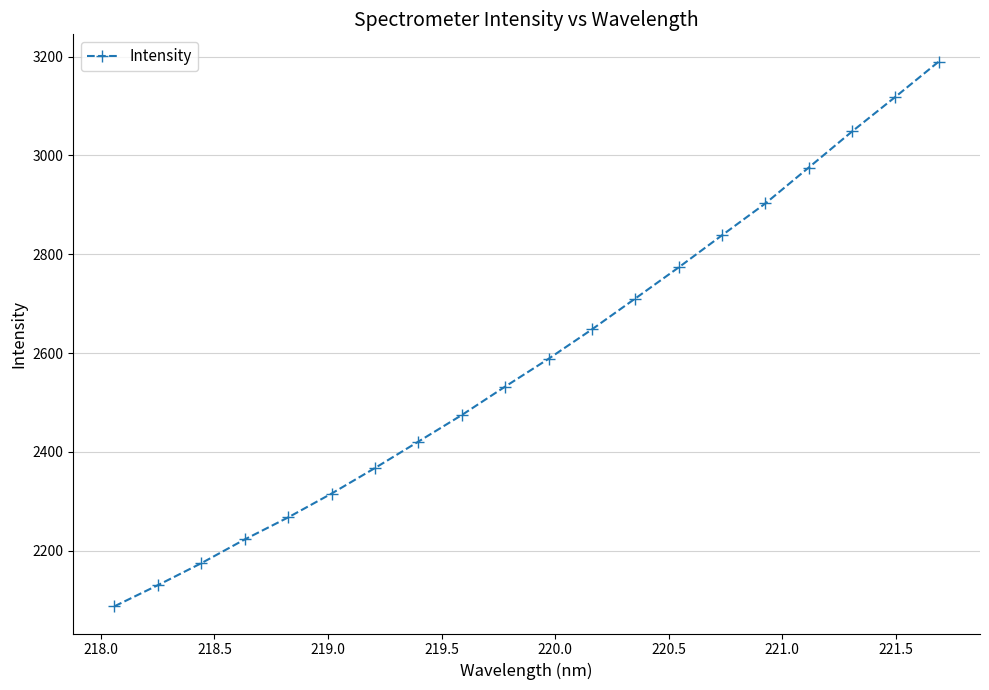

What is the greatest value displayed?

3190.1